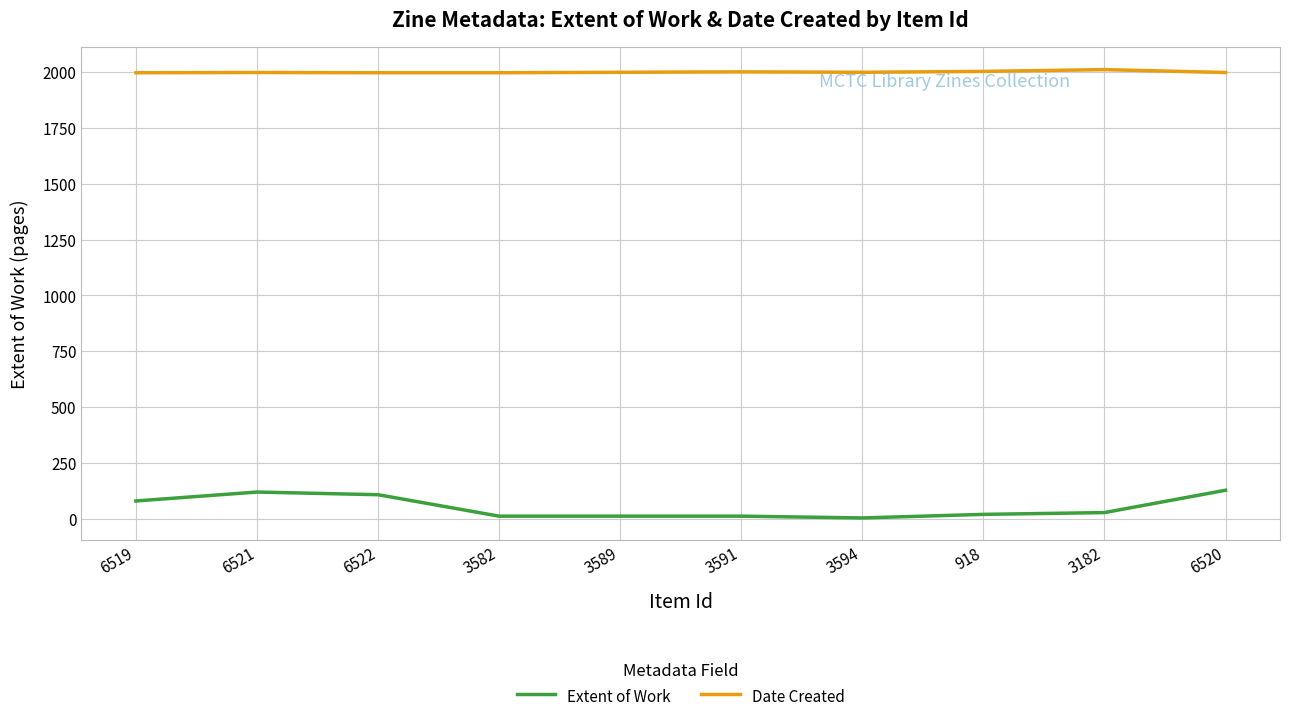

What is the maximum value for Date Created?

2011